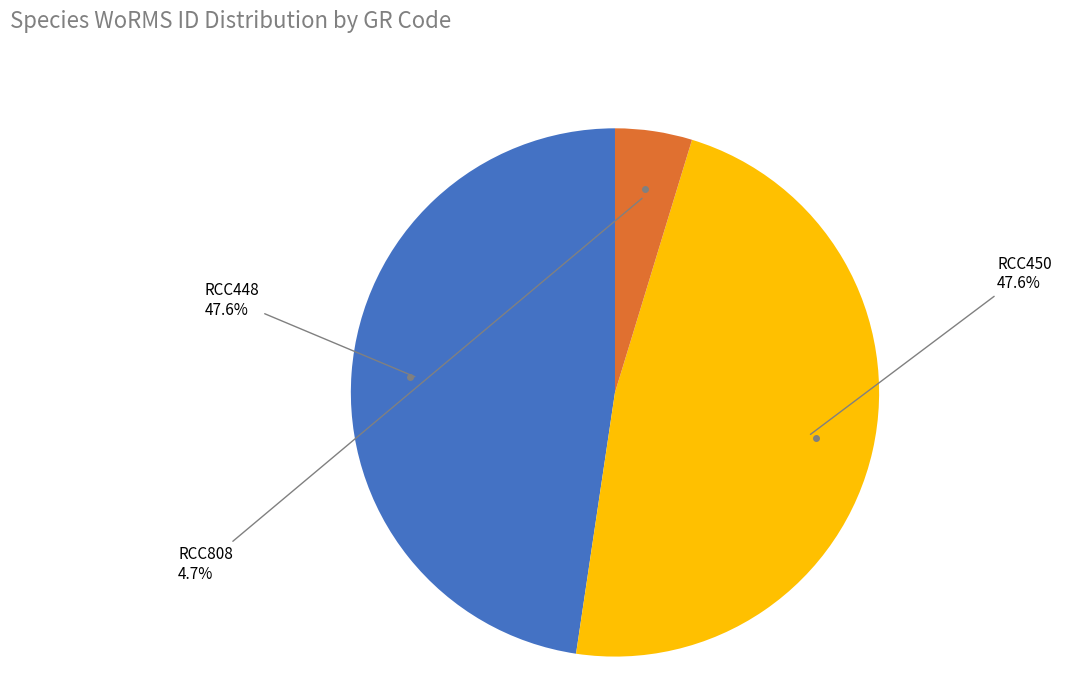

Does any single category account for the majority?

No